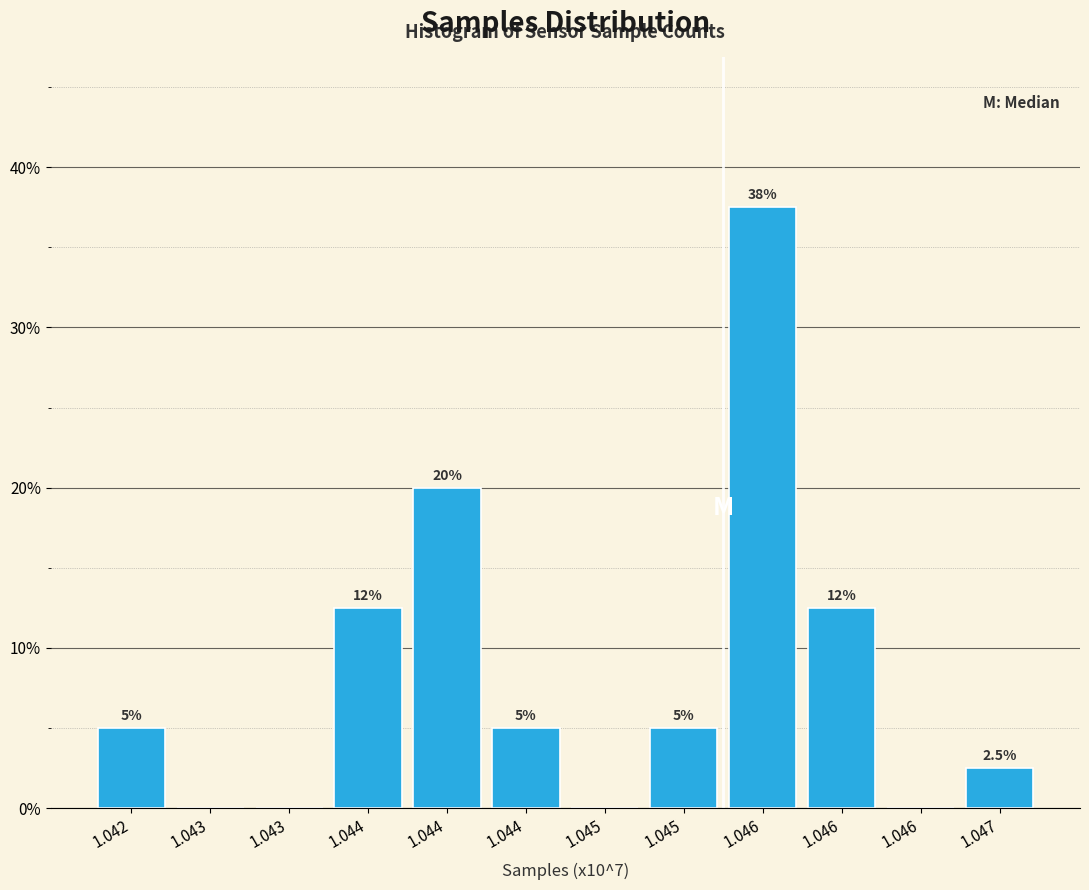

Are the bars horizontal?

No